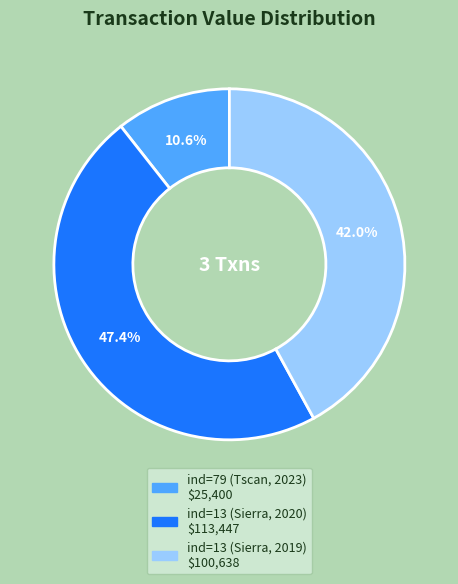

What percentage do ind=13 (Sierra, 2020) and ind=79 (Tscan, 2023) together represent?

58.0%